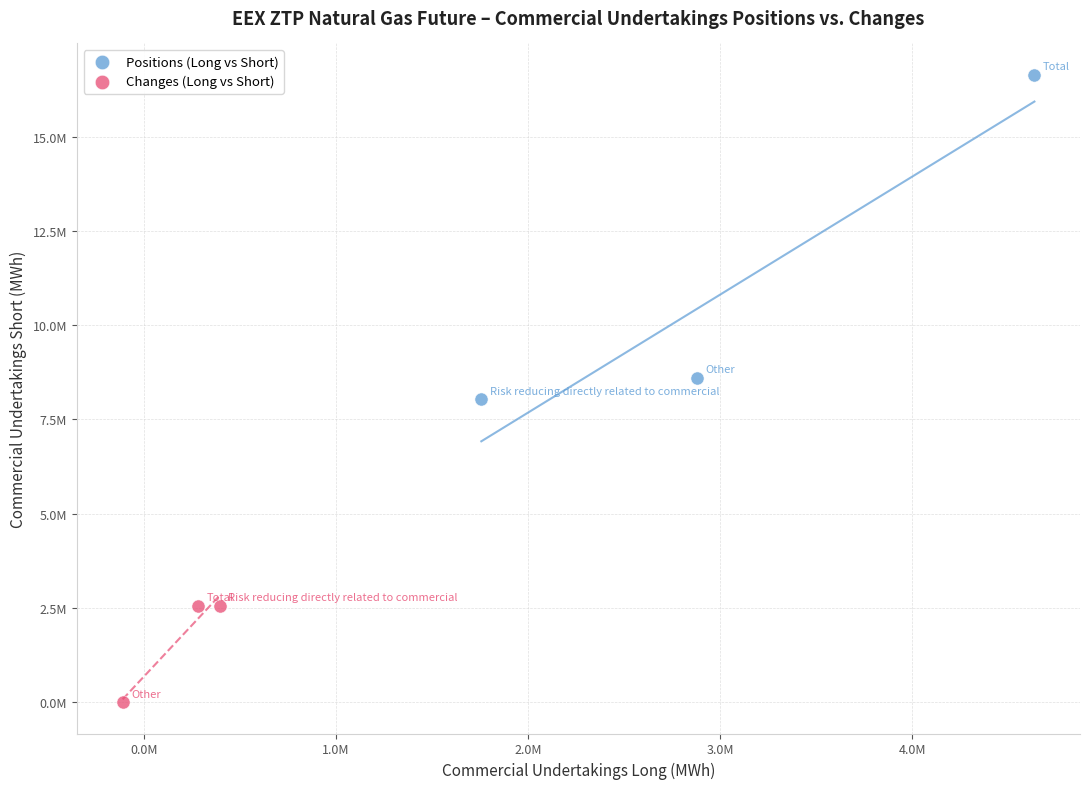

What are all the series names shown in the legend?

Positions (Long vs Short), Changes (Long vs Short)